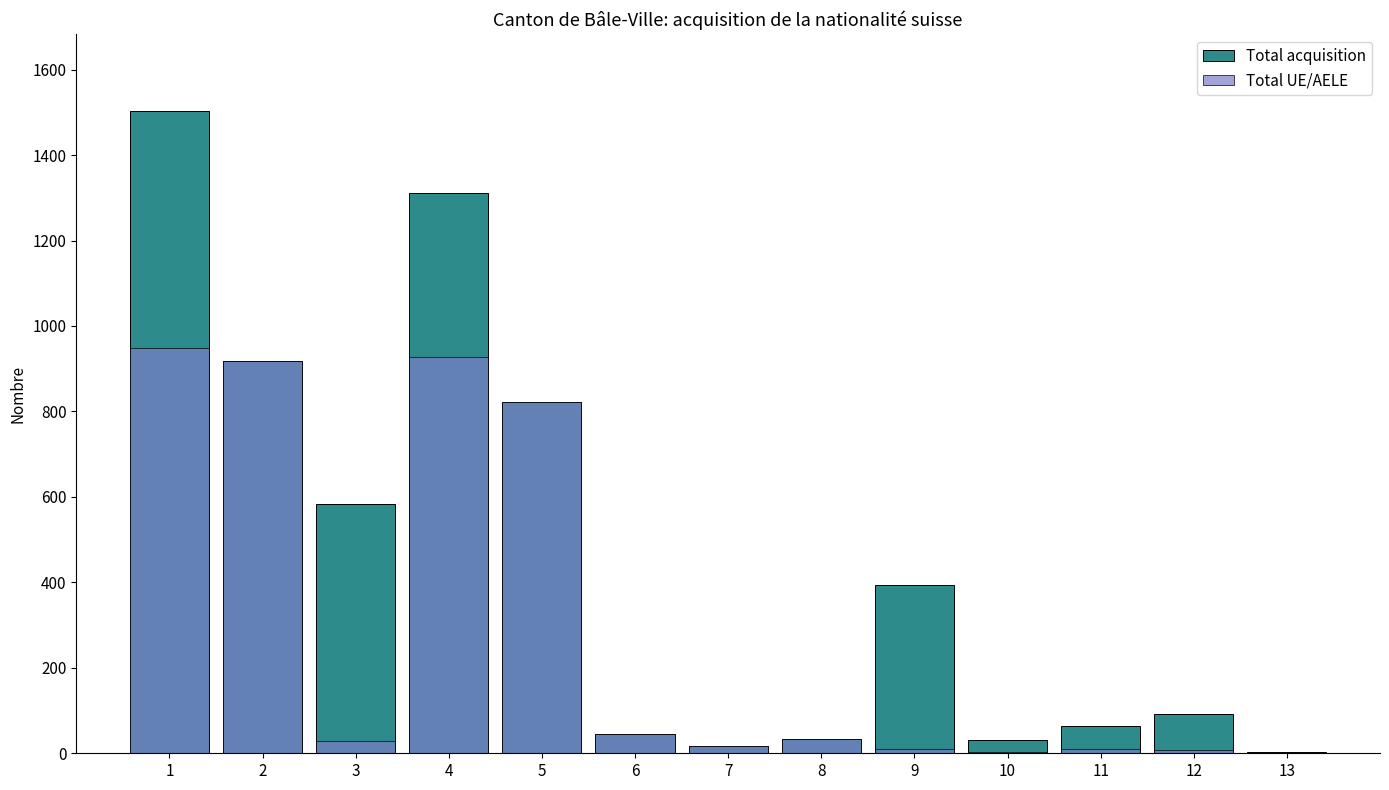

Reading right to left, transcribe all the data shown in this chart.

Total acquisition: 2	93	63	31	393	34	18	46	821	1312	584	919	1503
Total UE/AELE: 0	7	11	2	9	34	18	46	821	928	29	919	948